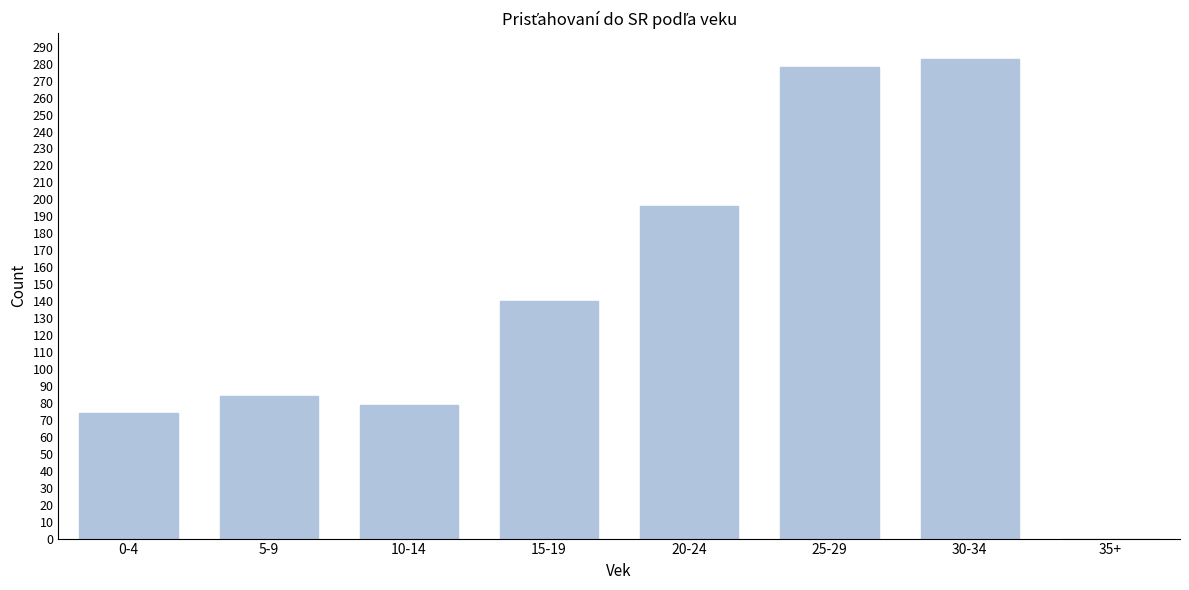

Reading left to right, what are all the values shown in this chart?

0-4=74	5-9=84	10-14=79	15-19=140	20-24=196	25-29=278	30-34=283	35+=0